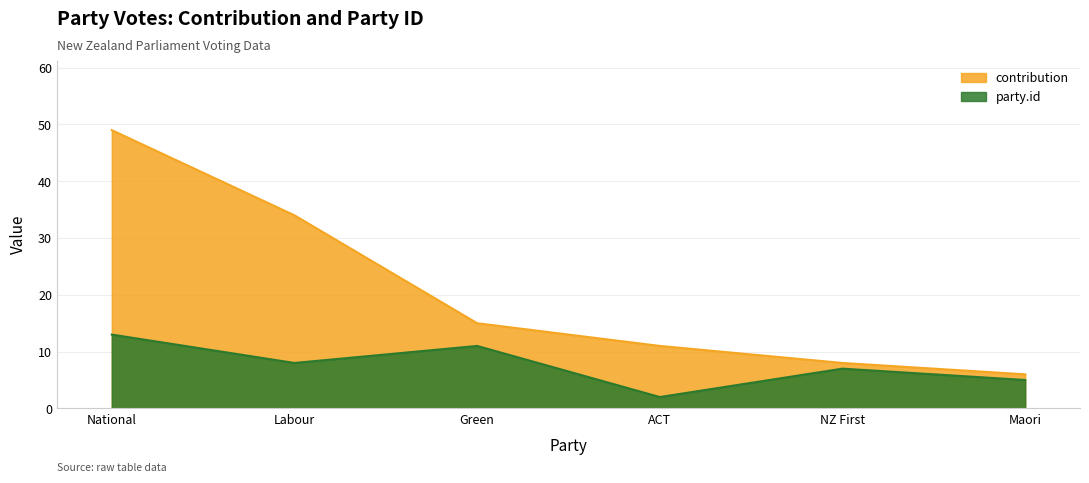

Does the chart have visible grid lines?

Yes